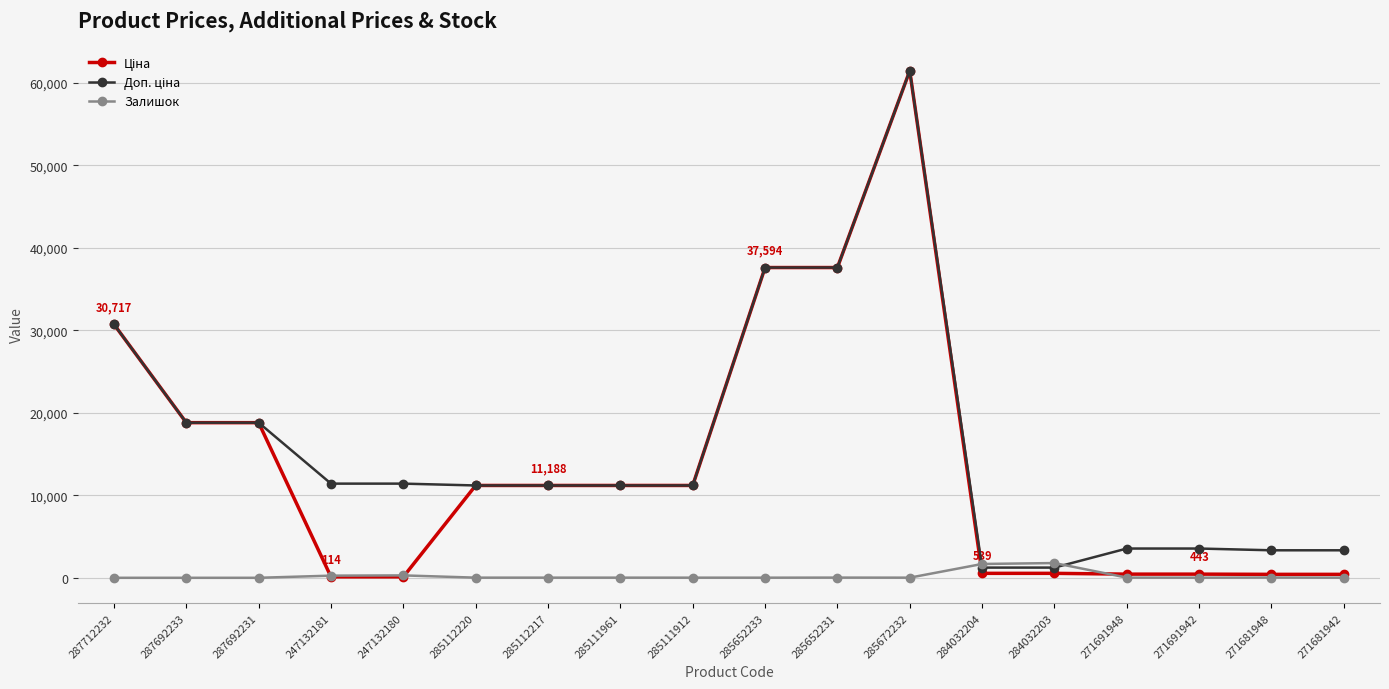

True or false: Залишок has more than 1 interior local peaks.

True